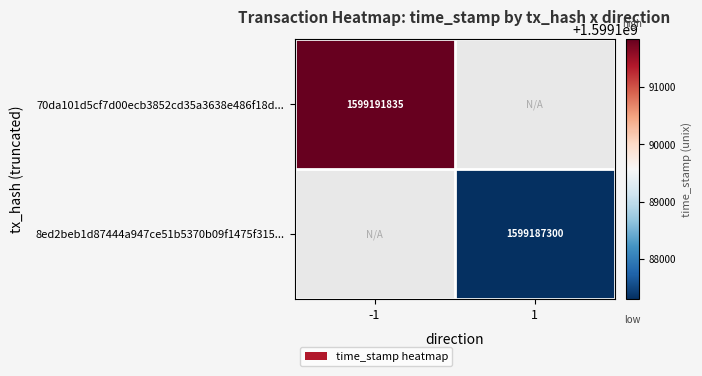

The value of 8ed2beb1d87444a947ce51b5370b09f1475f315... at 1 is 1599187300. True or false?

True